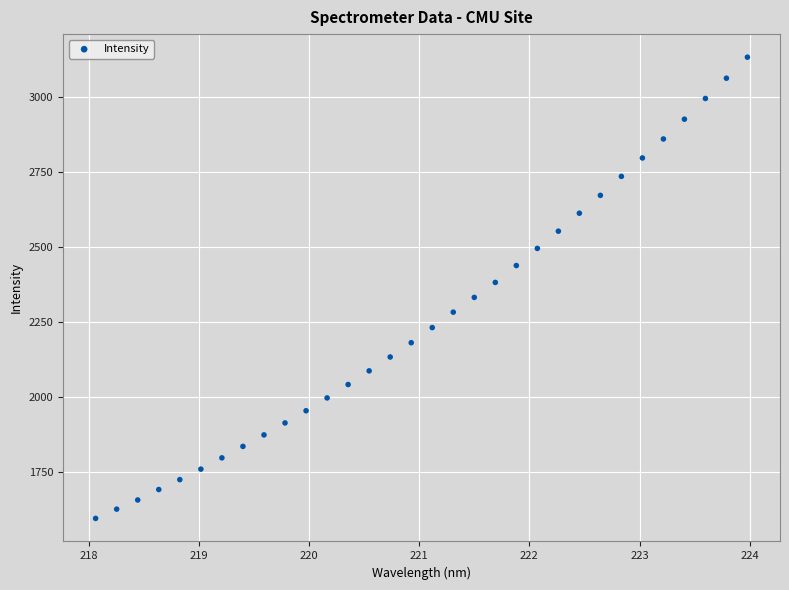

What is the range of Y values (max minus min)?

1536.2